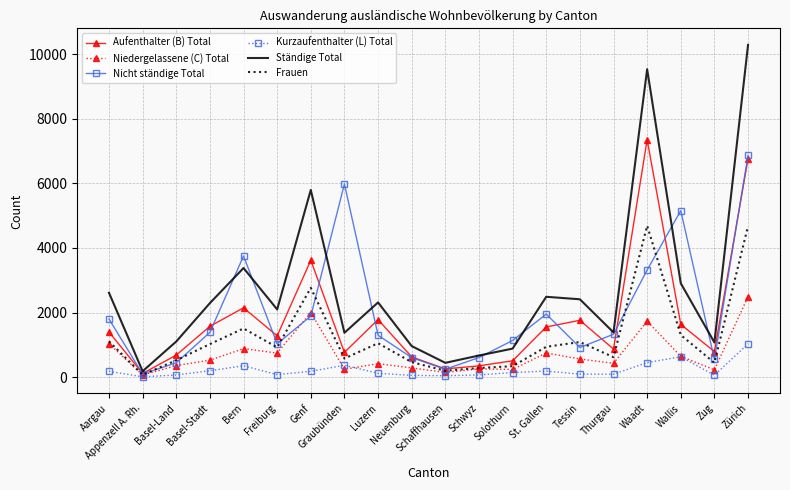

Which series has the largest total across all categories?

Ständige Total